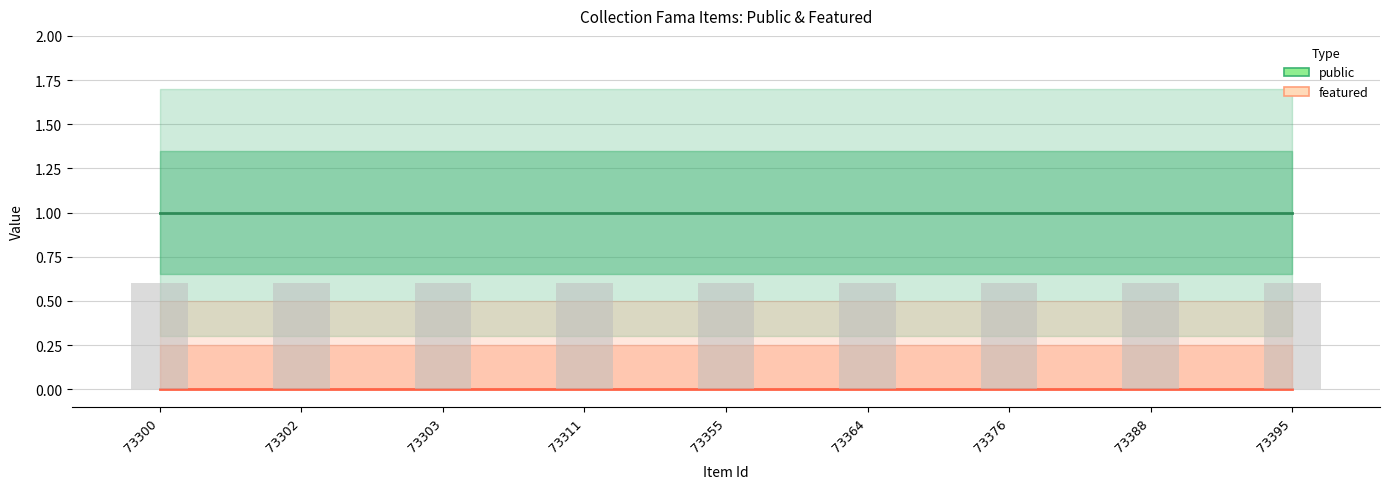

How many groups of bars are there?

9